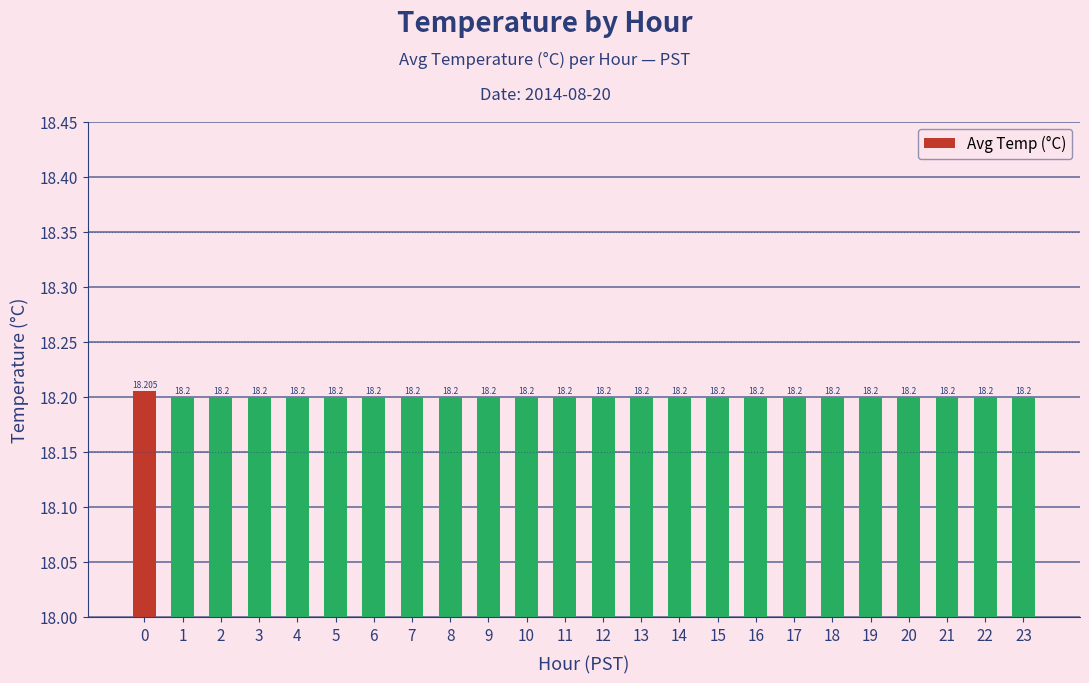

What is the sum of the values at 0 and 1?

36.4